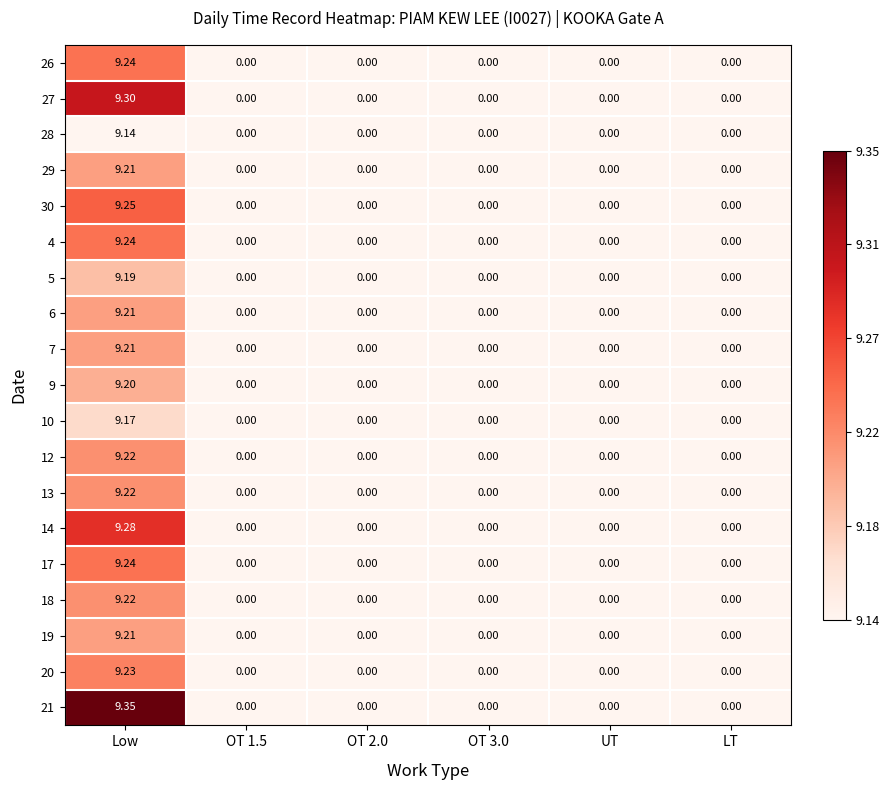

Is the value of 5 at Low greater than the value of 14 at UT?

Yes